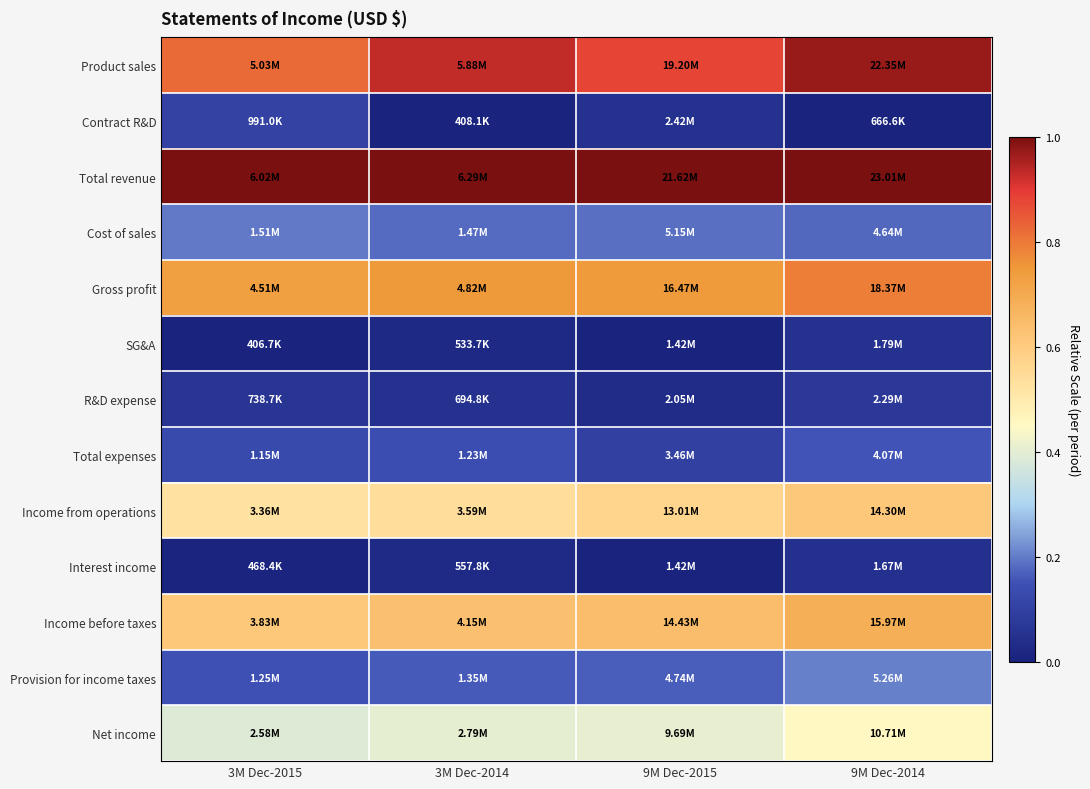

Reading right to left, what are all the values shown in this chart?

Product sales: 9M Dec-2014=1.0	9M Dec-2015=0.9	3M Dec-2014=0.9	3M Dec-2015=0.8
Contract R&D: 9M Dec-2014=0.0	9M Dec-2015=0.0	3M Dec-2014=0.0	3M Dec-2015=0.1
Total revenue: 9M Dec-2014=1.0	9M Dec-2015=1.0	3M Dec-2014=1.0	3M Dec-2015=1.0
Cost of sales: 9M Dec-2014=0.2	9M Dec-2015=0.2	3M Dec-2014=0.2	3M Dec-2015=0.2
Gross profit: 9M Dec-2014=0.8	9M Dec-2015=0.7	3M Dec-2014=0.7	3M Dec-2015=0.7
SG&A: 9M Dec-2014=0.1	9M Dec-2015=0.0	3M Dec-2014=0.0	3M Dec-2015=0.0
R&D expense: 9M Dec-2014=0.1	9M Dec-2015=0.0	3M Dec-2014=0.0	3M Dec-2015=0.1
Total expenses: 9M Dec-2014=0.2	9M Dec-2015=0.1	3M Dec-2014=0.1	3M Dec-2015=0.1
Income from operations: 9M Dec-2014=0.6	9M Dec-2015=0.6	3M Dec-2014=0.5	3M Dec-2015=0.5
Interest income: 9M Dec-2014=0.0	9M Dec-2015=0.0	3M Dec-2014=0.0	3M Dec-2015=0.0
Income before taxes: 9M Dec-2014=0.7	9M Dec-2015=0.6	3M Dec-2014=0.6	3M Dec-2015=0.6
Provision for income taxes: 9M Dec-2014=0.2	9M Dec-2015=0.2	3M Dec-2014=0.2	3M Dec-2015=0.2
Net income: 9M Dec-2014=0.4	9M Dec-2015=0.4	3M Dec-2014=0.4	3M Dec-2015=0.4